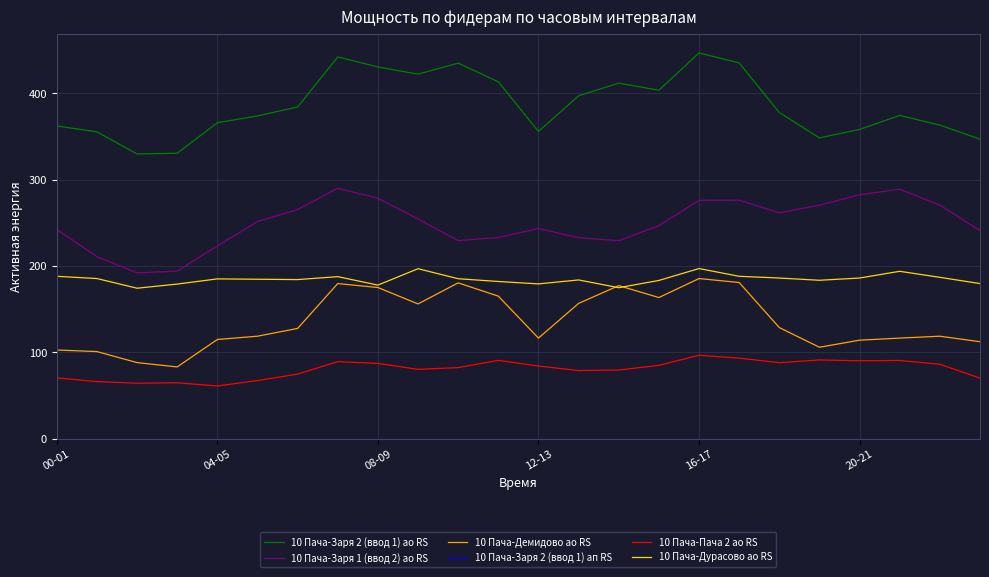

True or false: 10 Пача-Дурасово ао RS and 10 Пача-Заря 2 (ввод 1) ао RS cross at least once.

False